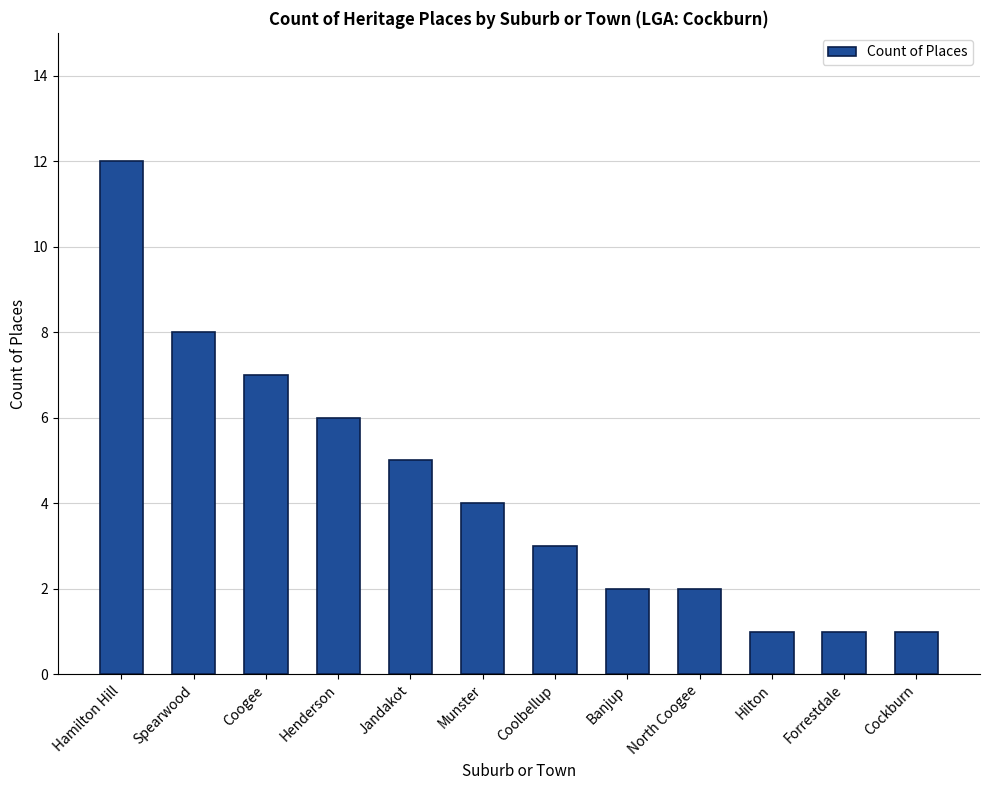

How many data points are less than 4?

6